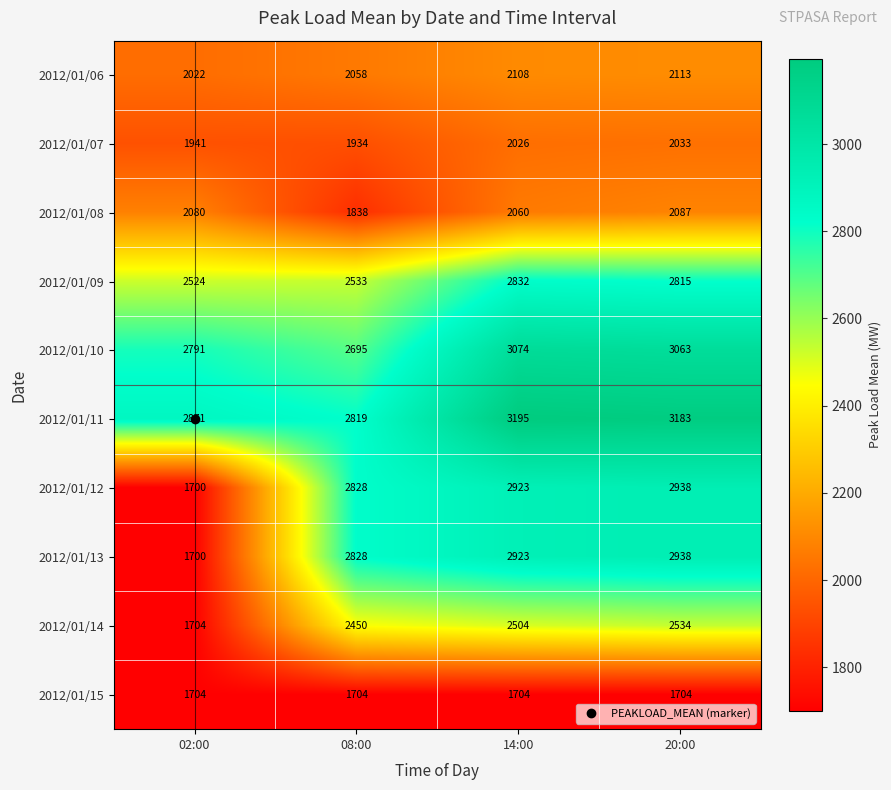

List the labels in order of 2012/01/07 value, largest first.

20:00, 14:00, 02:00, 08:00